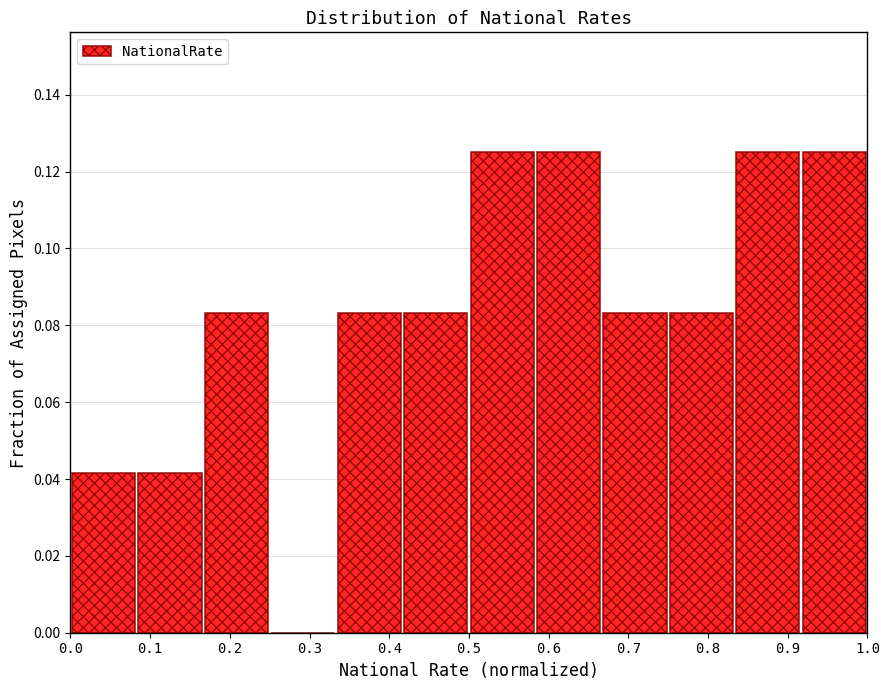

Reading left to right, transcribe this chart: for each bar, give the range it covers on the x-axis and its height. Neither the bar edges nor the heights are printed on the chart, so give them approximately, as read against the axes.

0.00 to 0.08: 0.042
0.08 to 0.17: 0.042
0.17 to 0.25: 0.084
0.25 to 0.33: 0
0.33 to 0.42: 0.084
0.42 to 0.50: 0.084
0.50 to 0.58: 0.126
0.58 to 0.67: 0.126
0.67 to 0.75: 0.084
0.75 to 0.83: 0.084
0.83 to 0.92: 0.126
0.92 to 1.00: 0.126